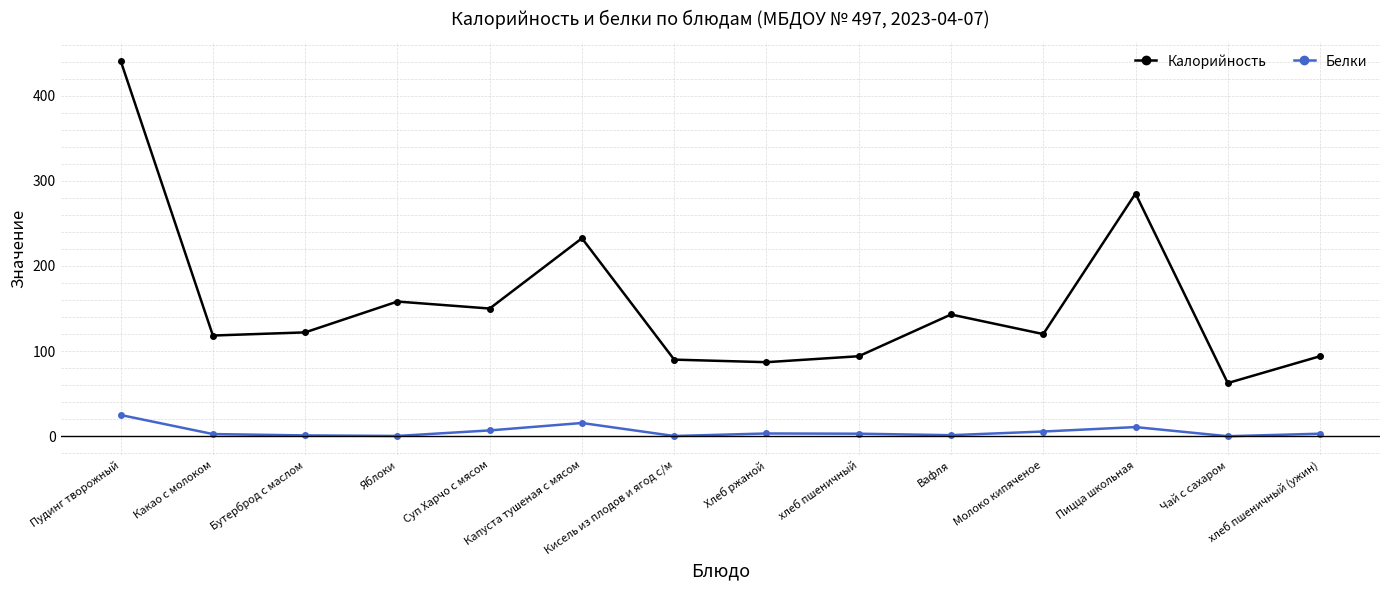

True or false: Калорийность has more than 1 points higher than both neighbors.

True